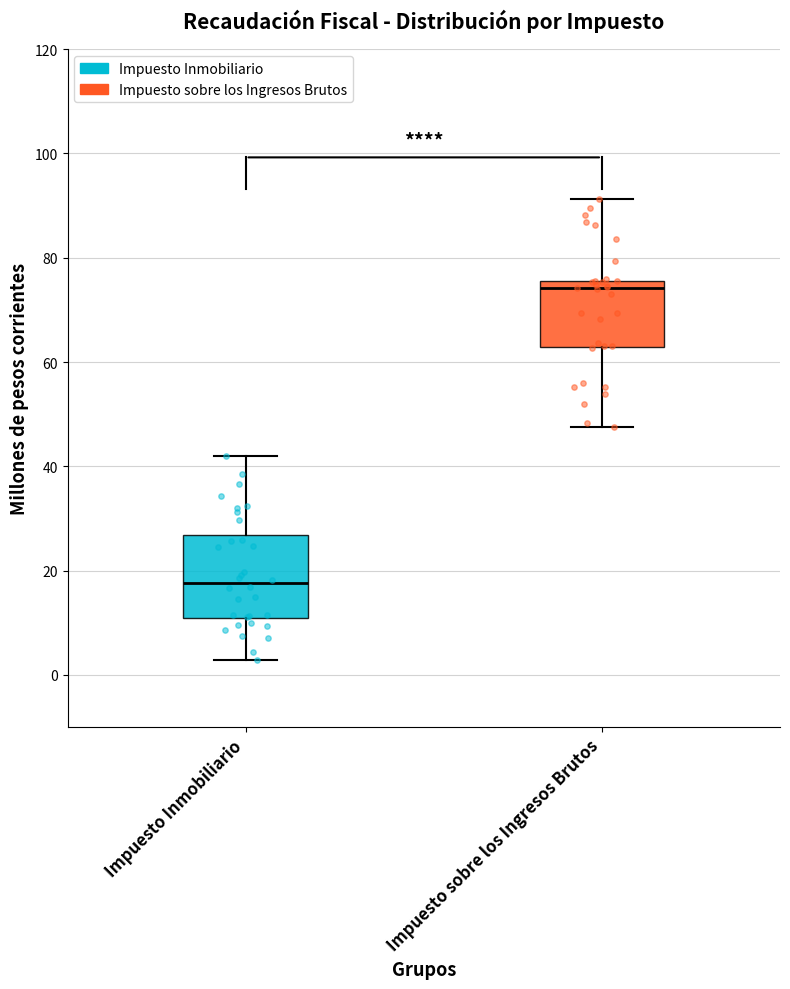

Reading left to right, read every box against the y-axis: the position of its median line, the range the box covers, and the ends of its whiskers. The values are not printed on the chart, so give them approximately, as read against the axis.

Impuesto Inmobiliario: median 18, box 10 to 26, whiskers 2 to 42
Impuesto sobre los Ingresos Brutos: median 74, box 62 to 76, whiskers 48 to 92